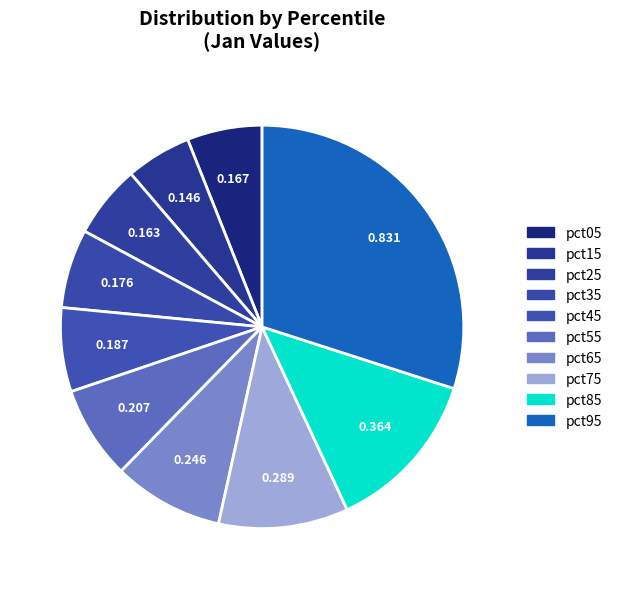

What is the total percentage of pct25 and pct55?

13.3%